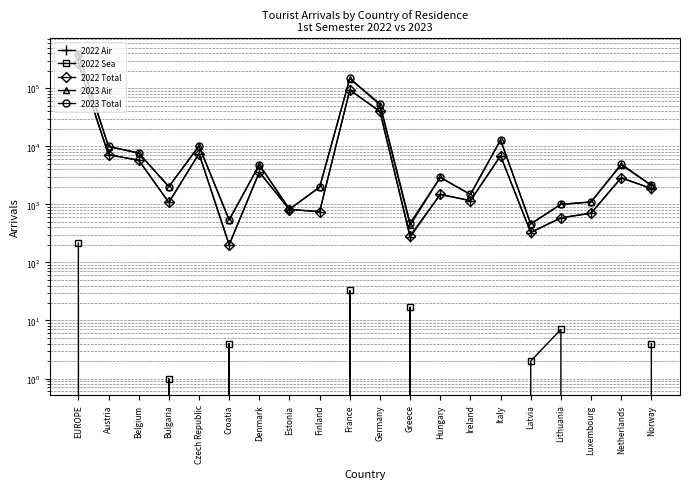

True or false: 2023 Air and 2023 Total cross at least once.

False